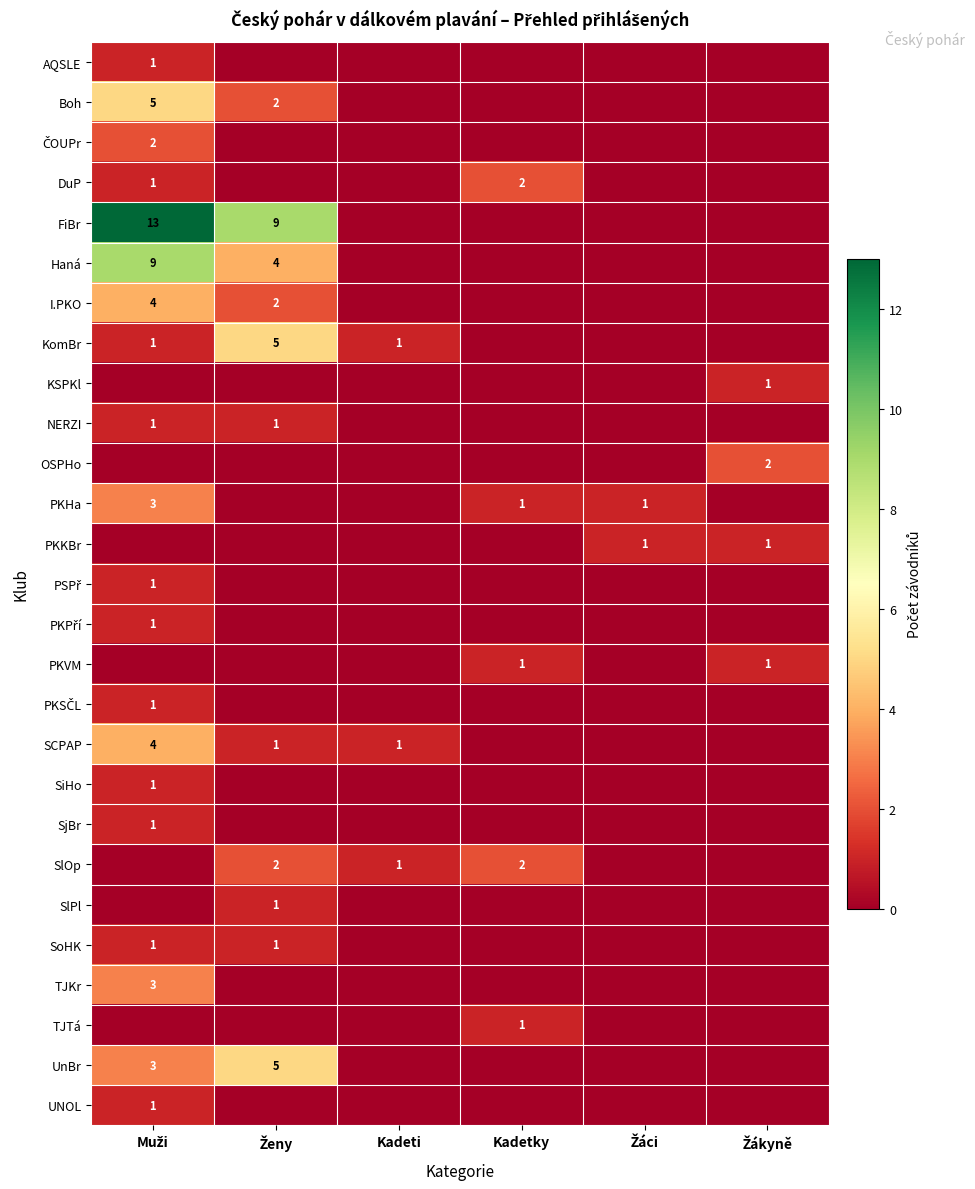

Which series has the largest total across all categories?

FiBr